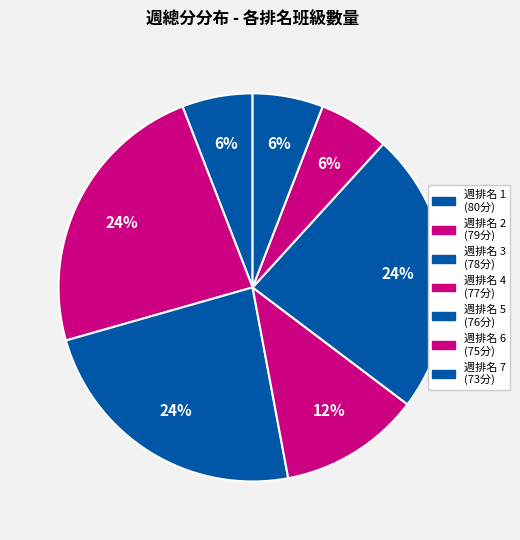

How many slices are in this pie chart?

7